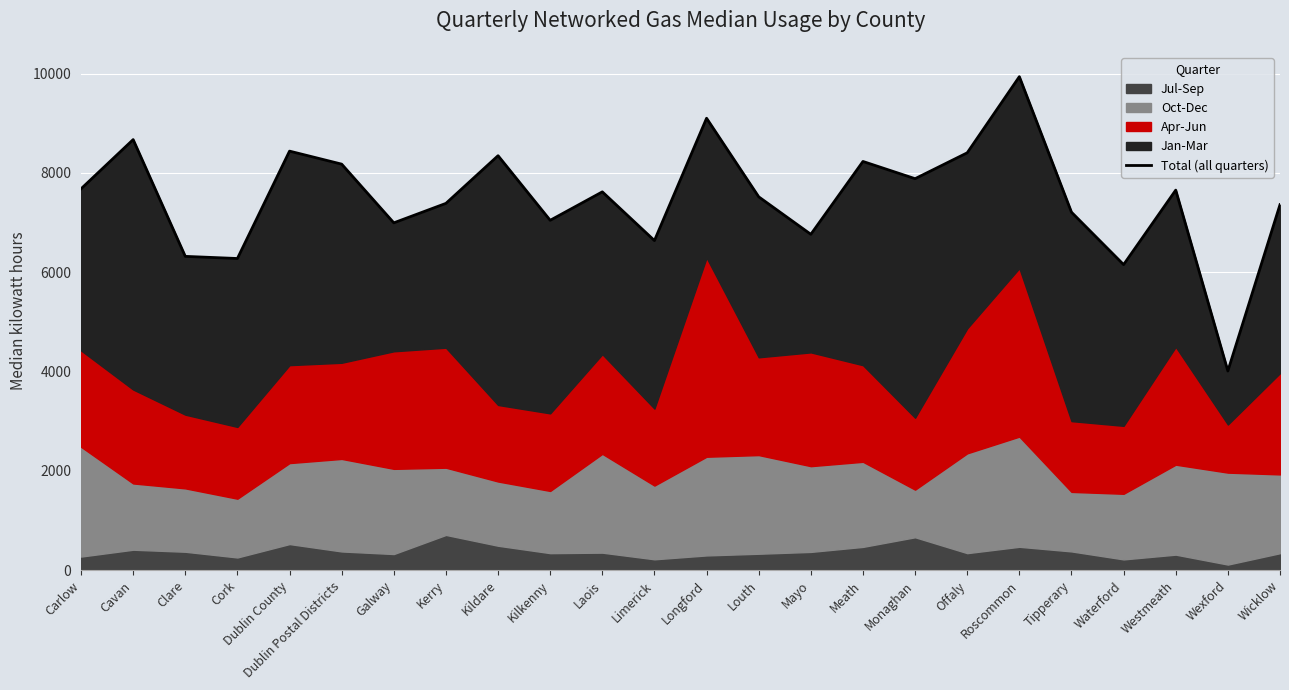

List the labels in order of value, smallest first.

Wexford, Waterford, Cork, Clare, Limerick, Mayo, Galway, Kilkenny, Tipperary, Wicklow, Kerry, Louth, Laois, Westmeath, Carlow, Monaghan, Dublin Postal Districts, Meath, Kildare, Offaly, Dublin County, Cavan, Longford, Roscommon